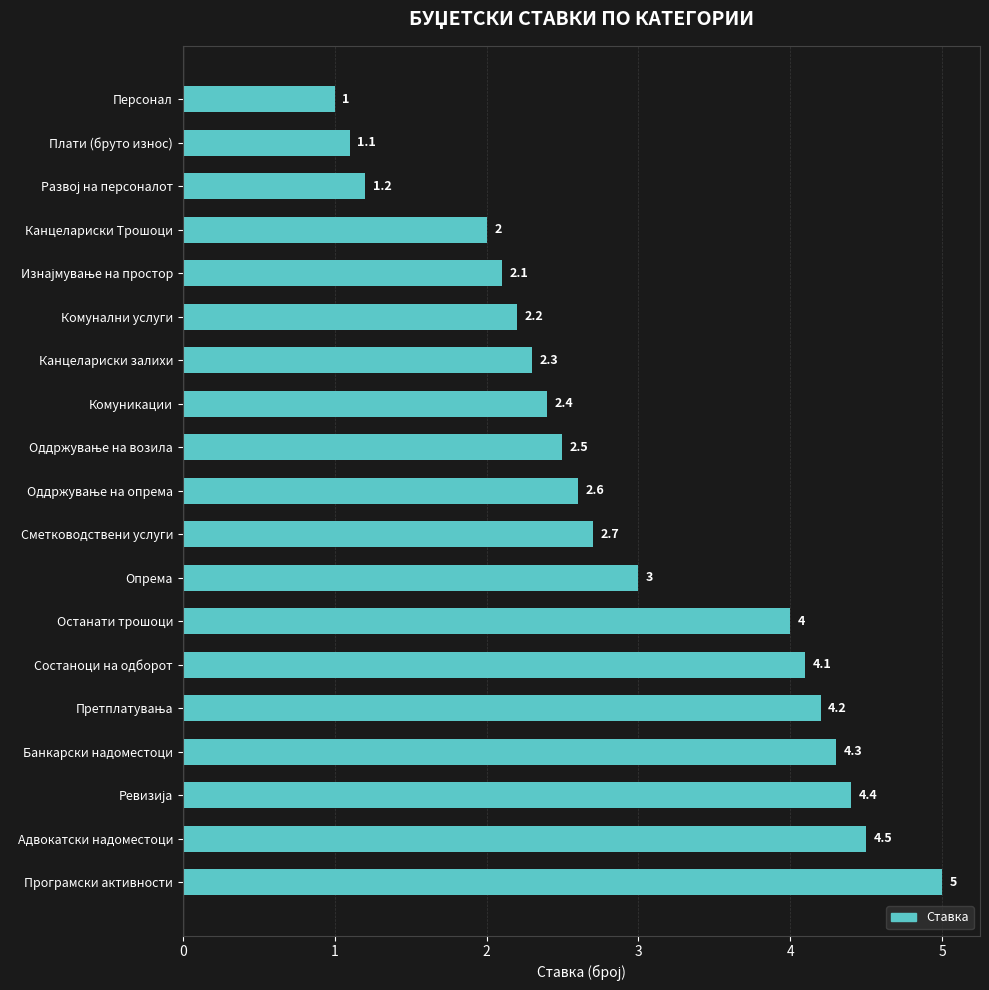

Are the bars horizontal?

Yes